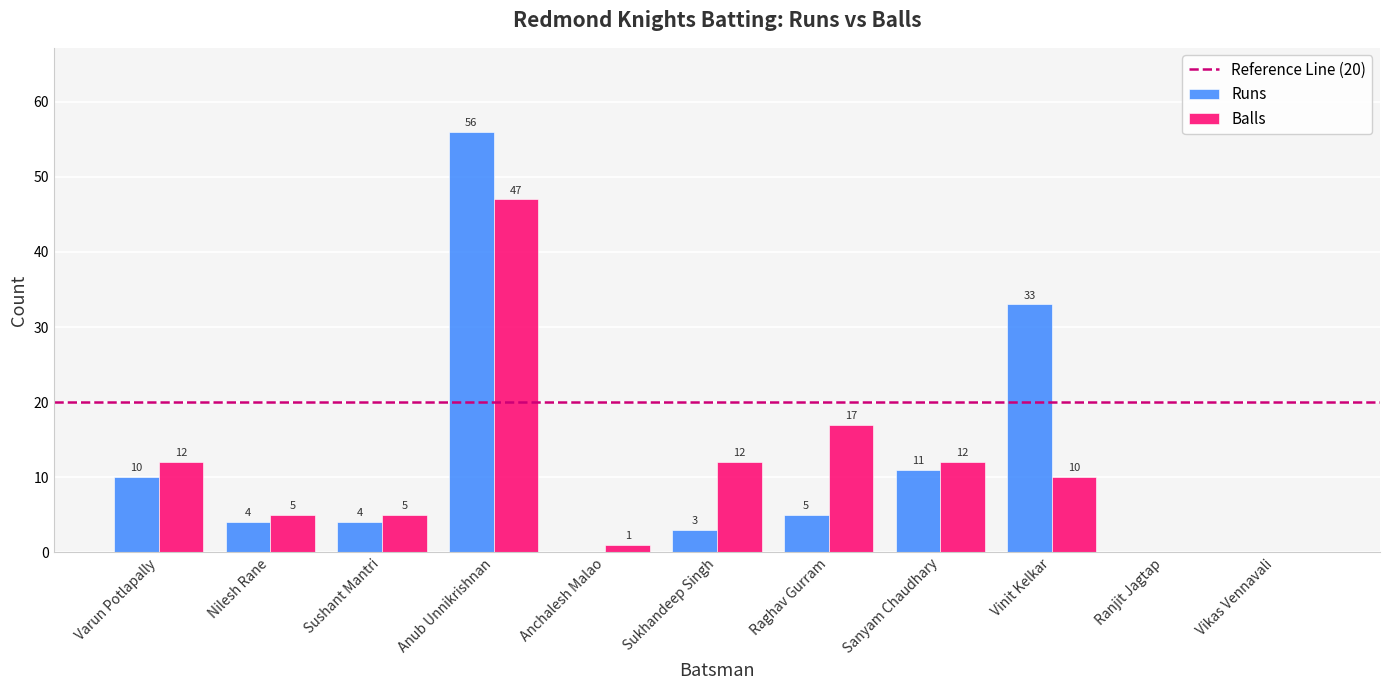

Reading right to left, extract all data points from this chart.

Runs: 0	0	33	11	5	3	0	56	4	4	10
Balls: 0	0	10	12	17	12	1	47	5	5	12